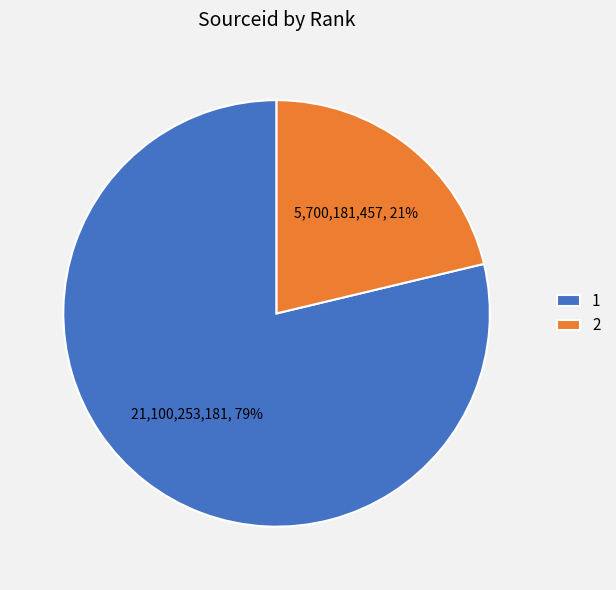

How many slices are in this pie chart?

2